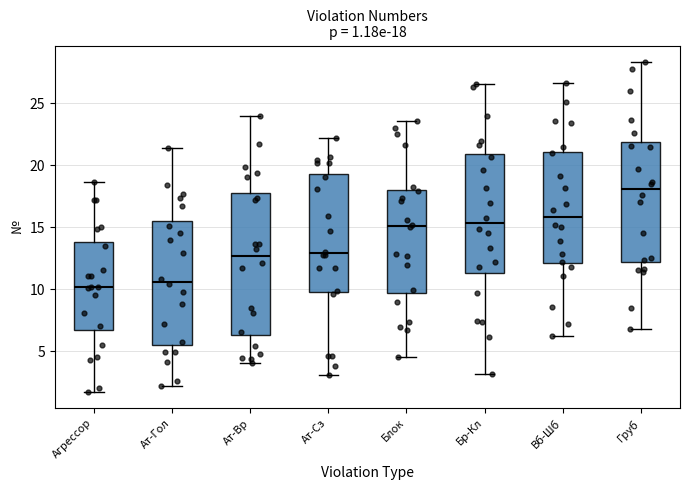

Which box is the tallest, from its lower edge to its upper edge?

Ат-Вр